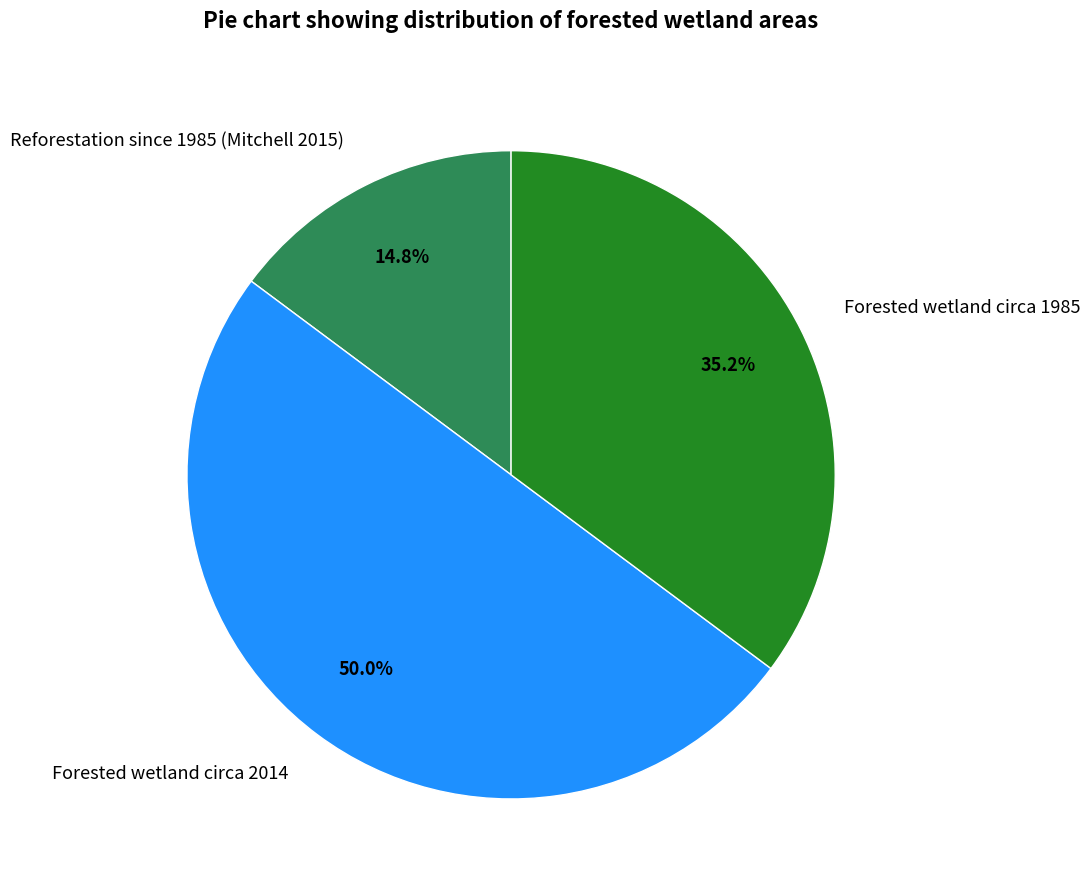

To the nearest percent, what is the average slice percentage?

33%